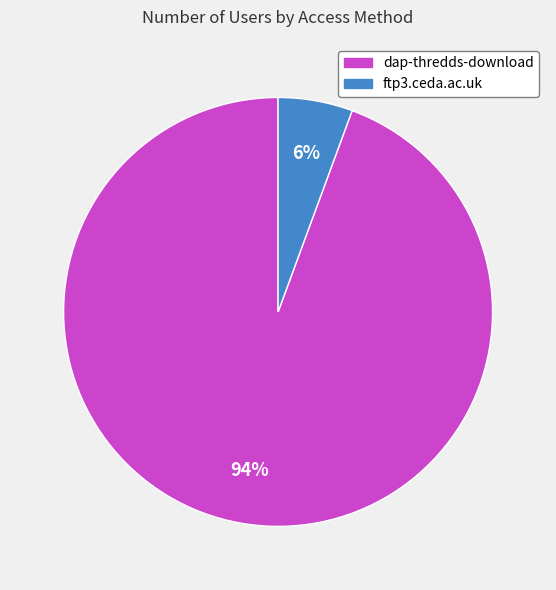

To the nearest percent, what portion does dap-thredds-download represent?

94%